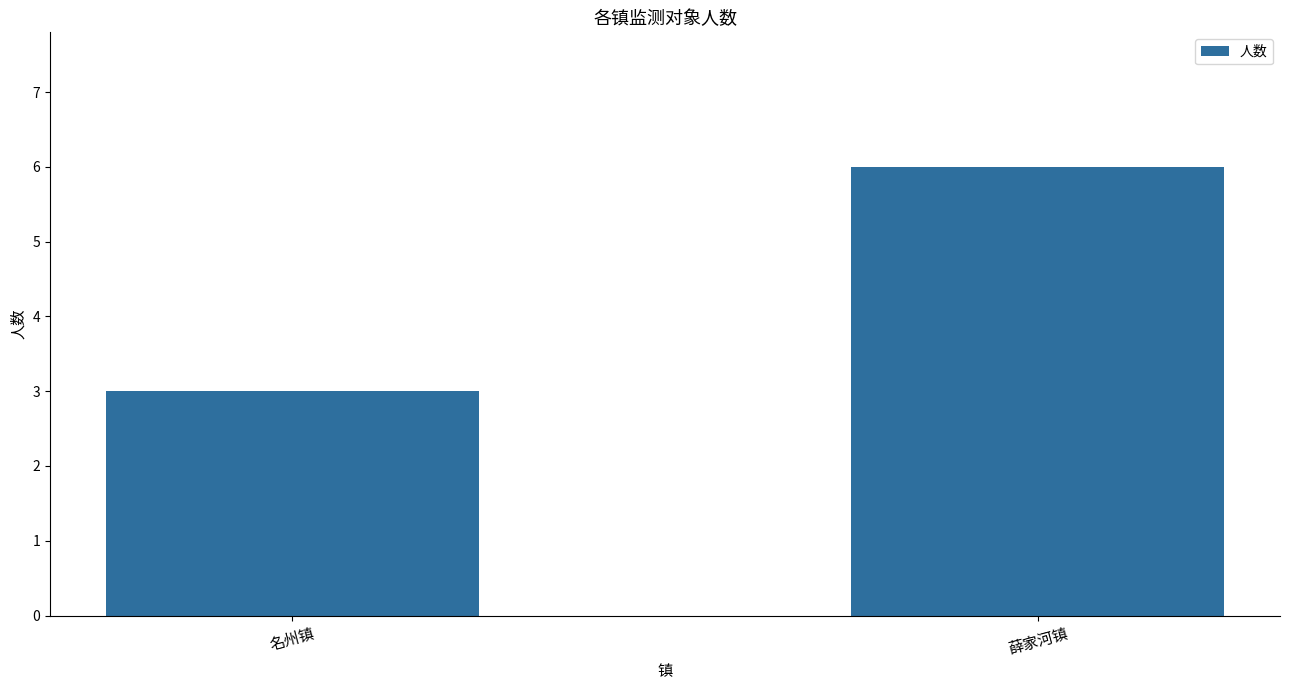

How many bars are there in total?

2